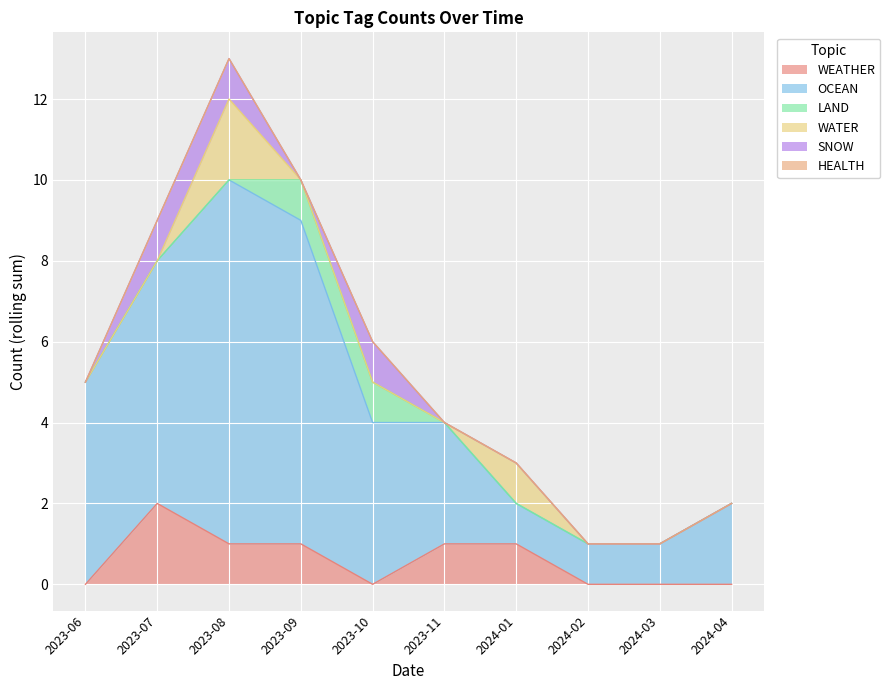

What are all the series names shown in the legend?

WEATHER, OCEAN, LAND, WATER, SNOW, HEALTH